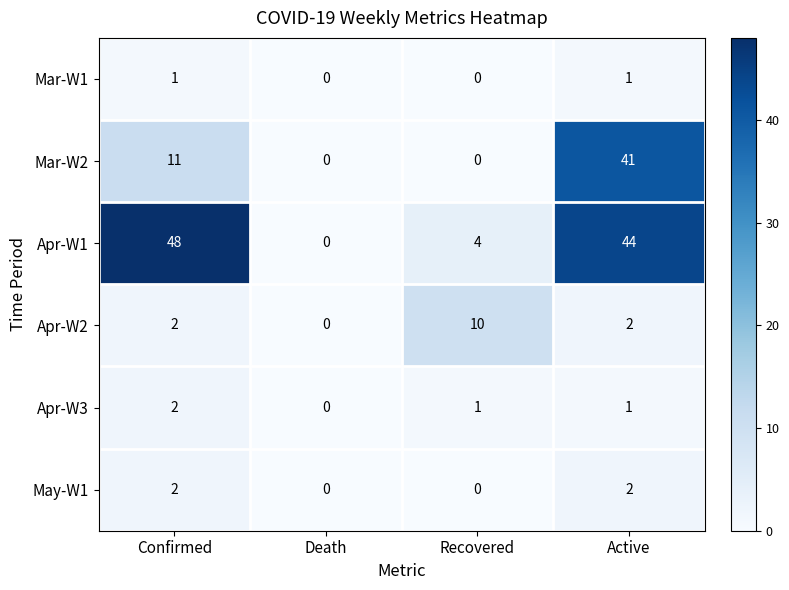

Is the value of May-W1 at Confirmed greater than the value of Mar-W1 at Death?

Yes